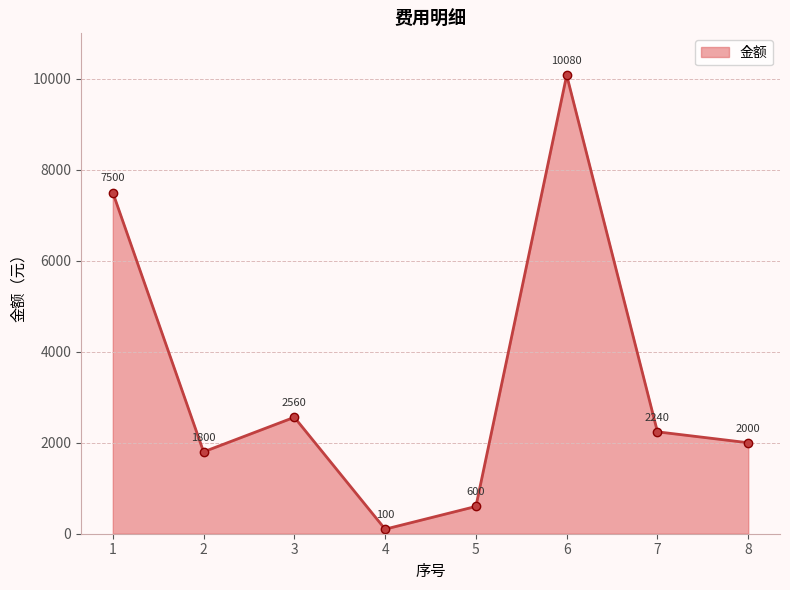

Does the chart display data point markers on the line(s)?

Yes